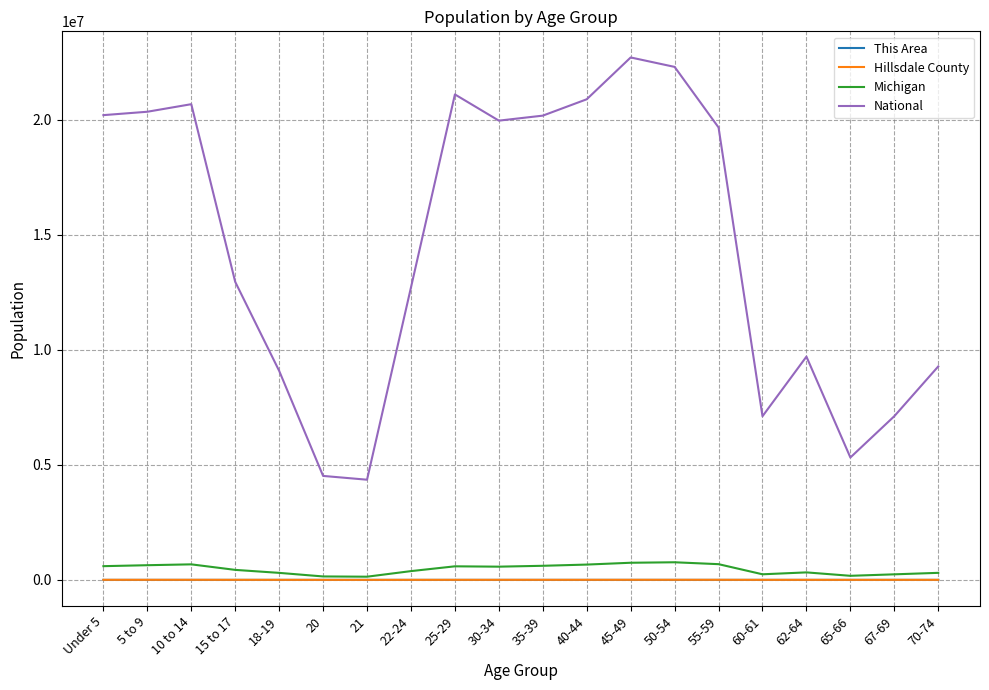

What is the maximum value shown in the chart?

22708591